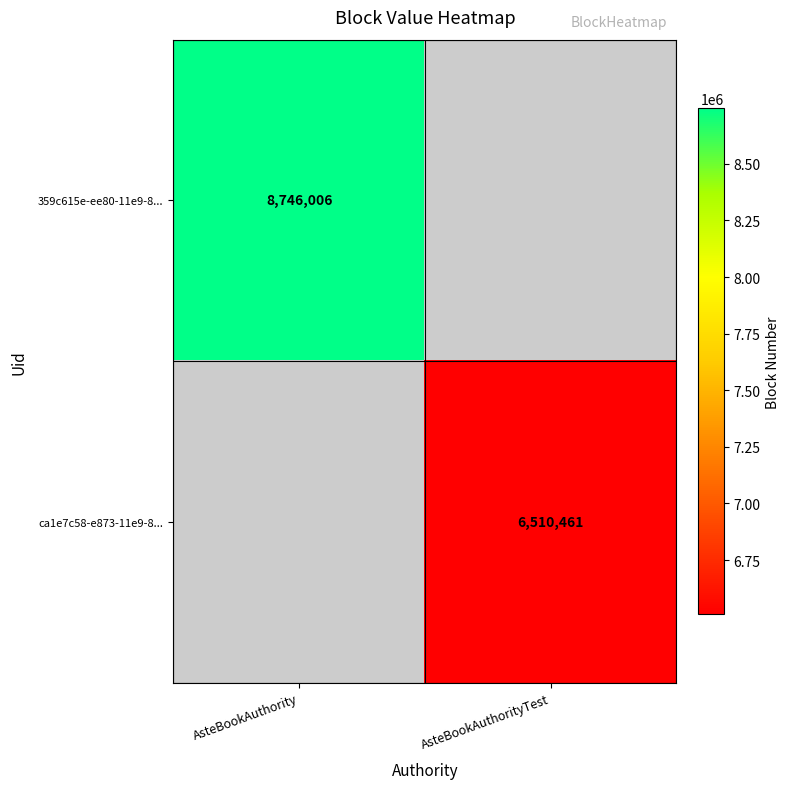

The 359c615e-ee80-11e9-8... series shows 11670457 at AsteBookAuthority. True or false?

False